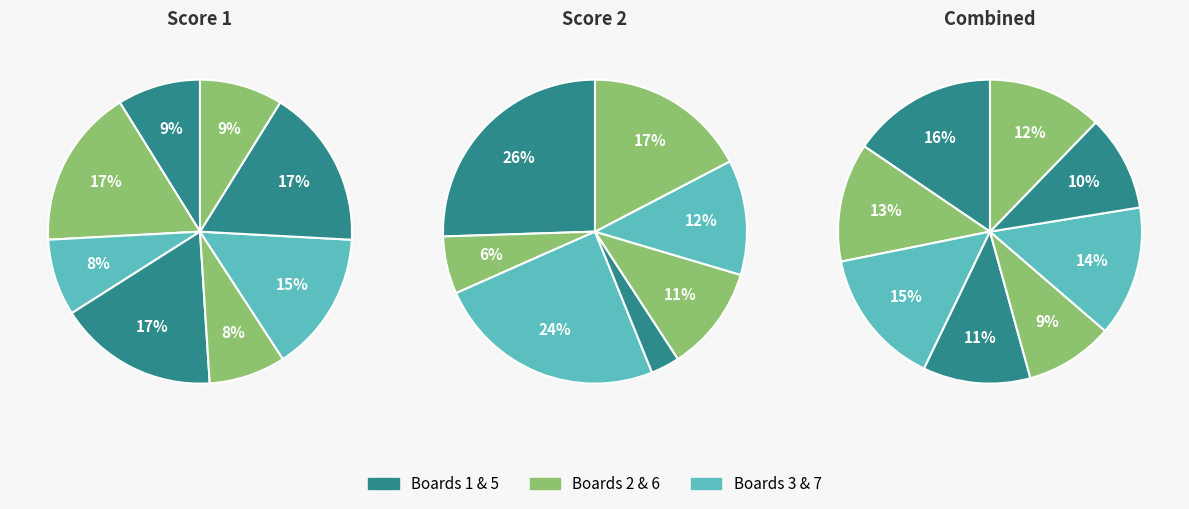

Does Board 6 account for over 50% of the chart?

No